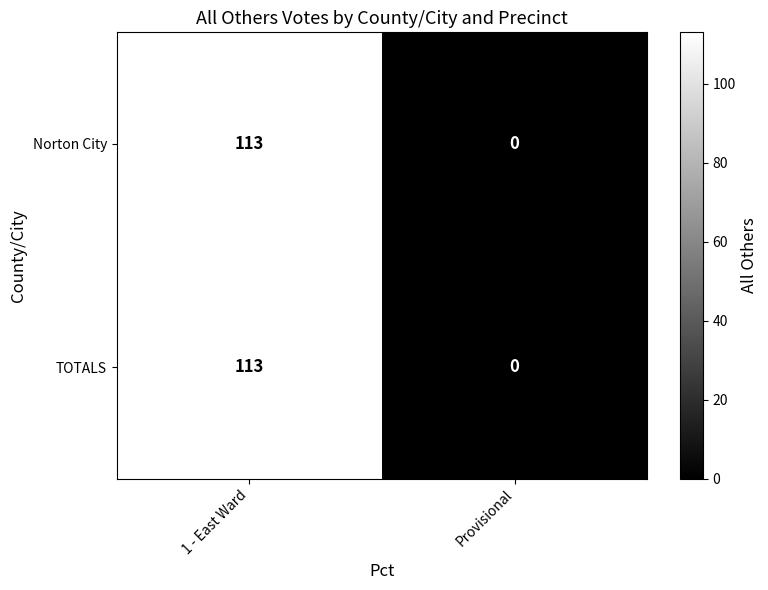

What is the sum of all TOTALS values?

113